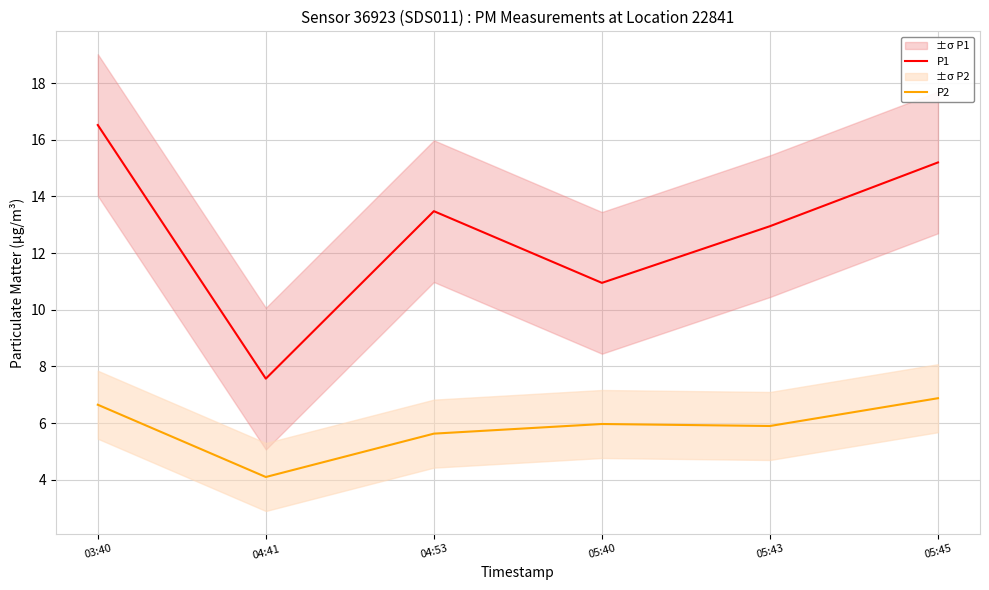

What is the label of the 1st point from the left?

03:40